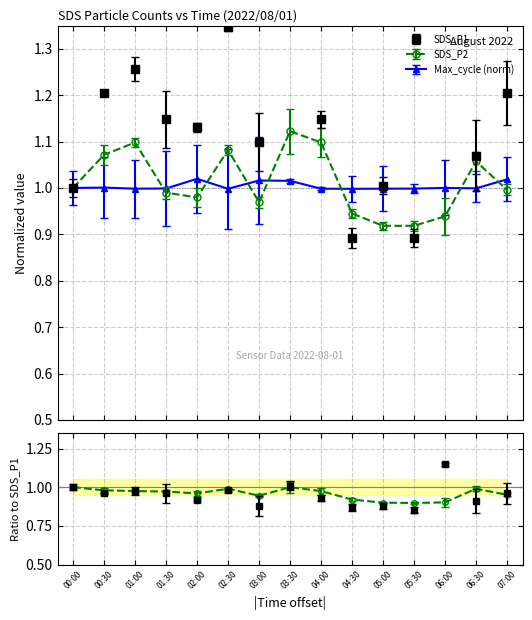

How many series are shown in this chart?

3